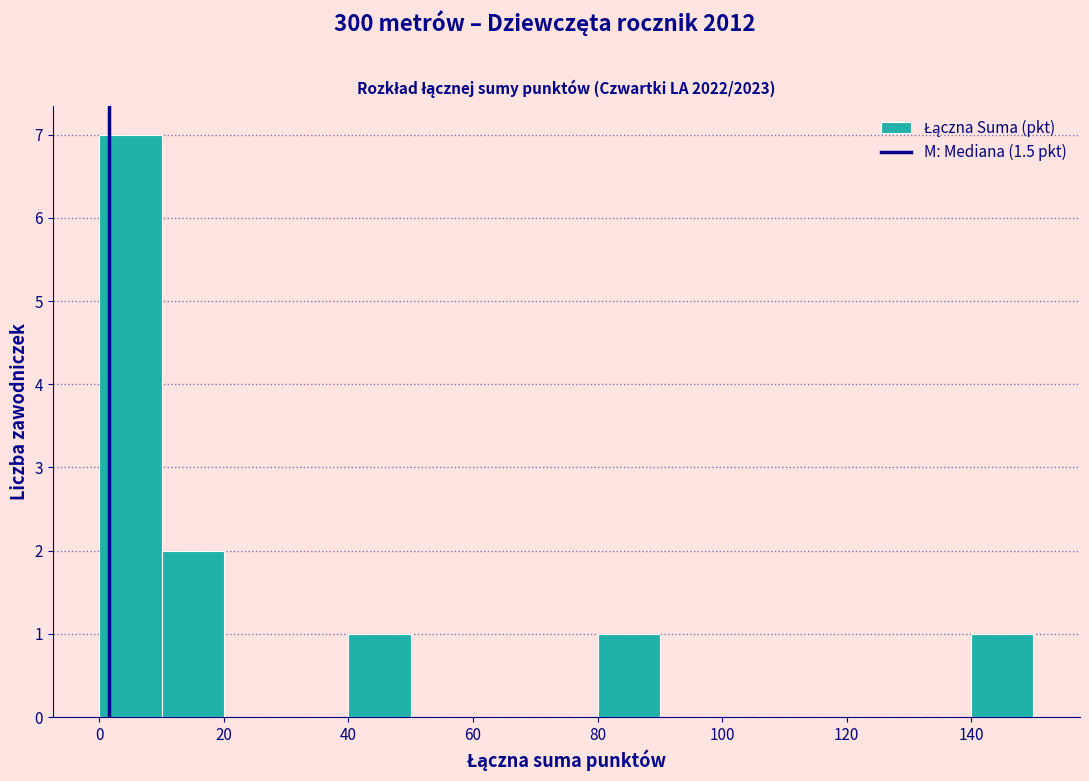

Which range on the x-axis has the tallest bar?

0 to 10